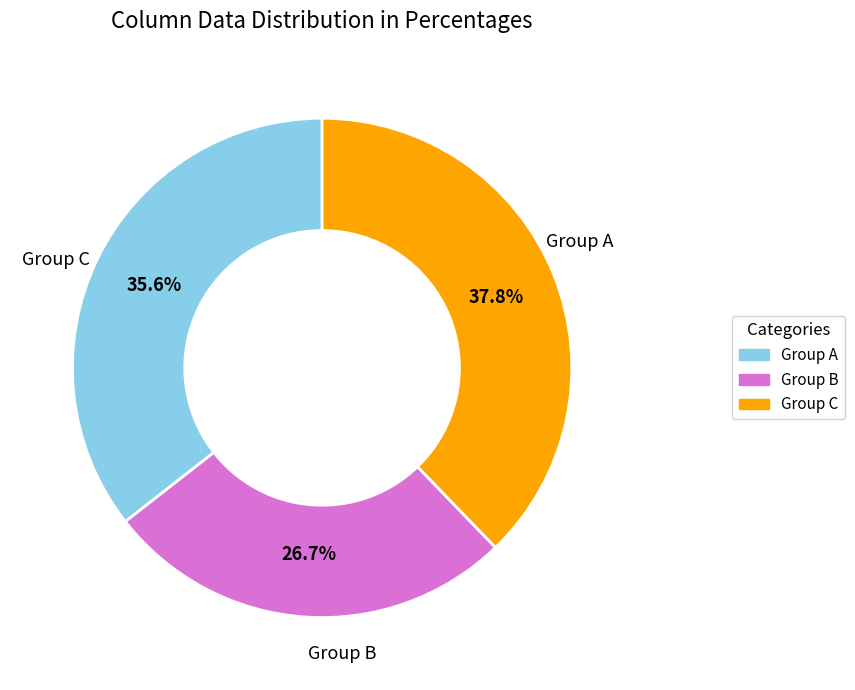

Count the number of slices in the pie.

3